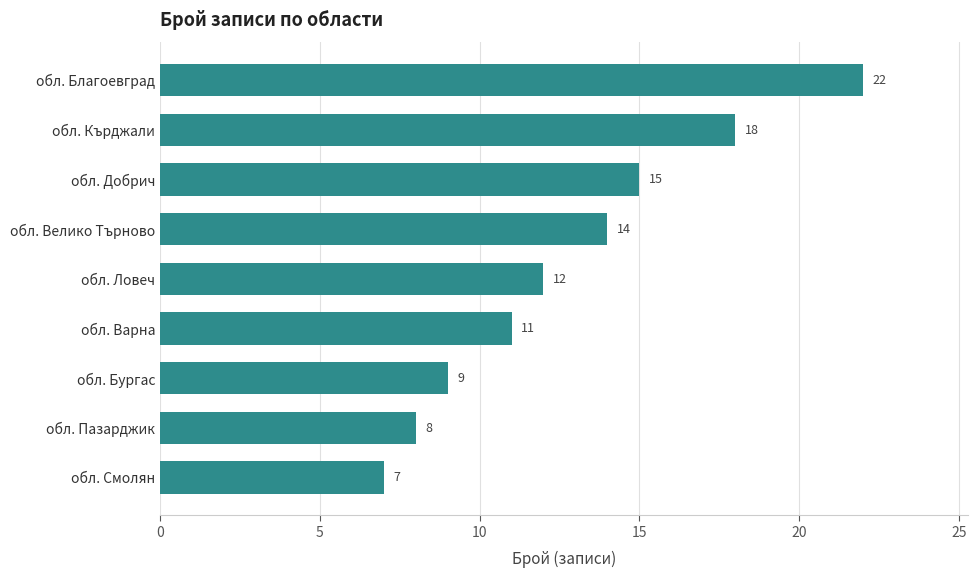

The value at обл. Пазарджик is 10. True or false?

False